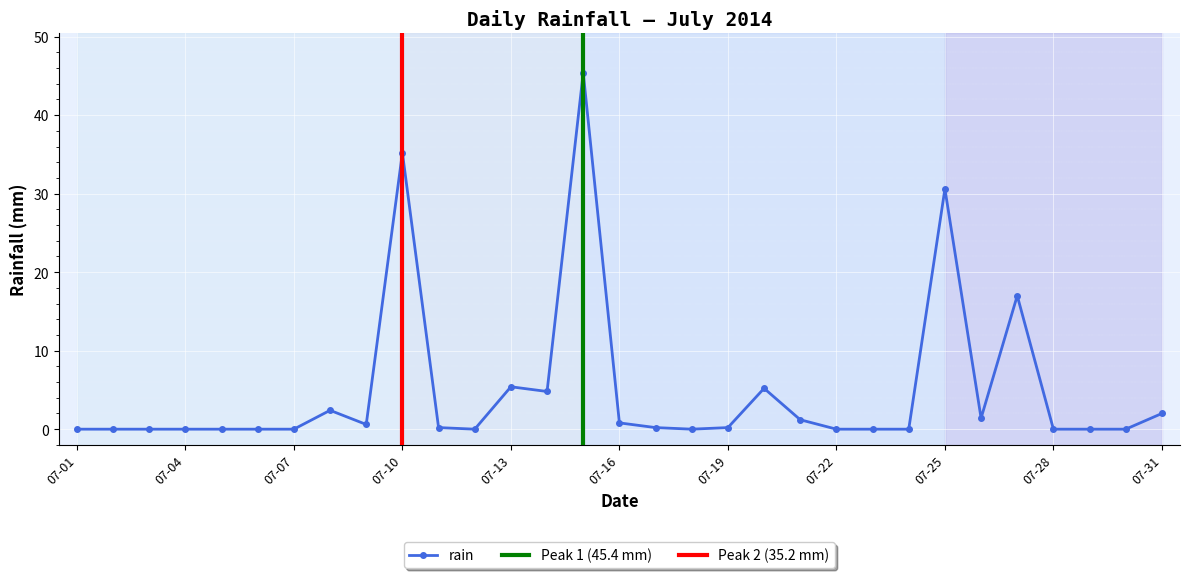

At which label is the value closest to 22?

2014-07-27